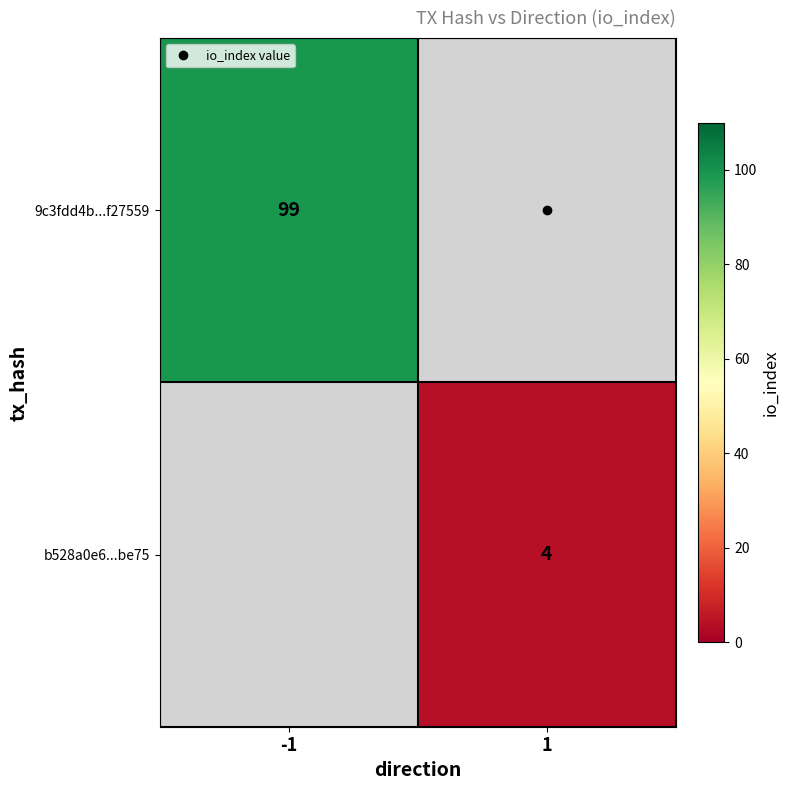

True or false: b528a0e6...be75 has a value of 6.4 at 1.

False